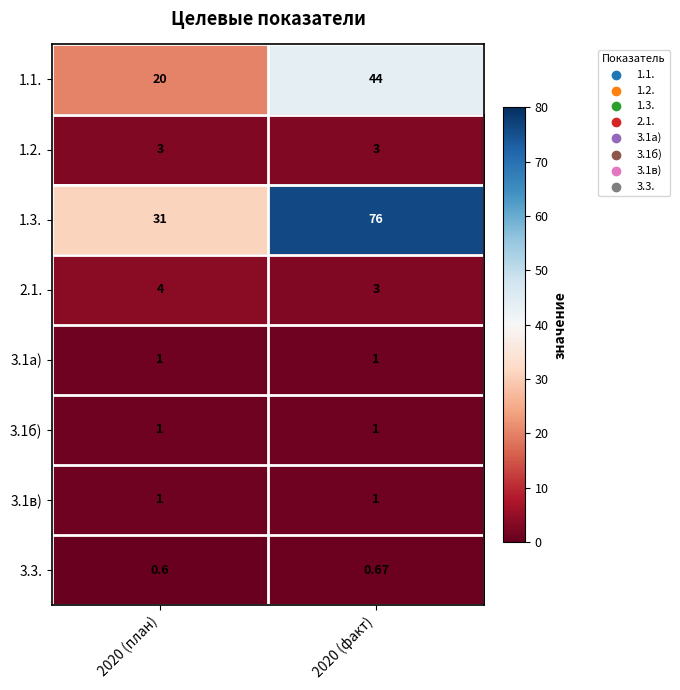

Which label corresponds to the largest value in the chart?

2020 (факт)